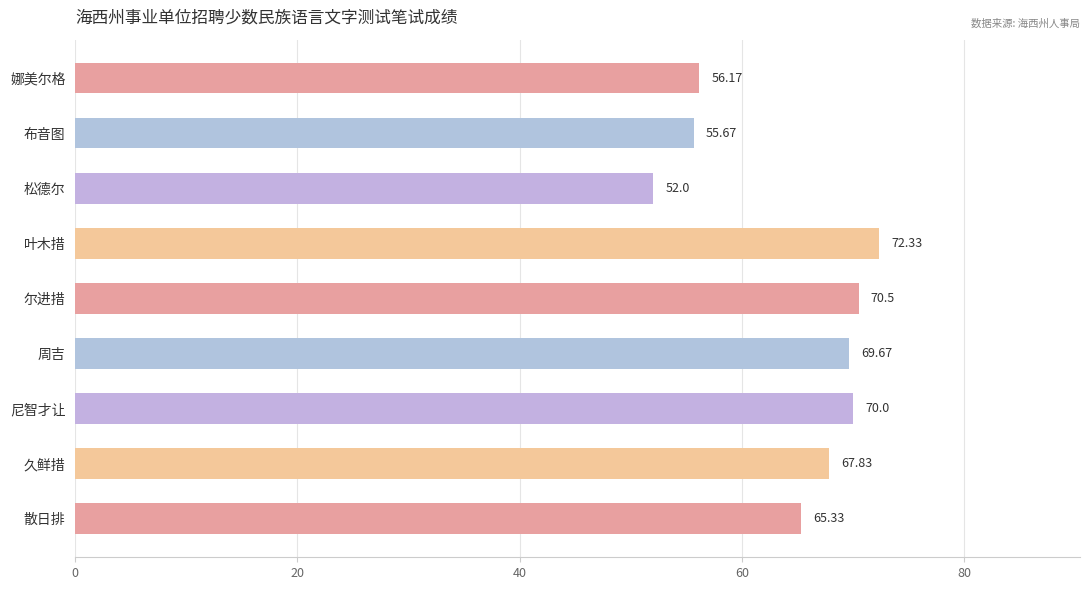

How many distinct data groups are displayed?

1